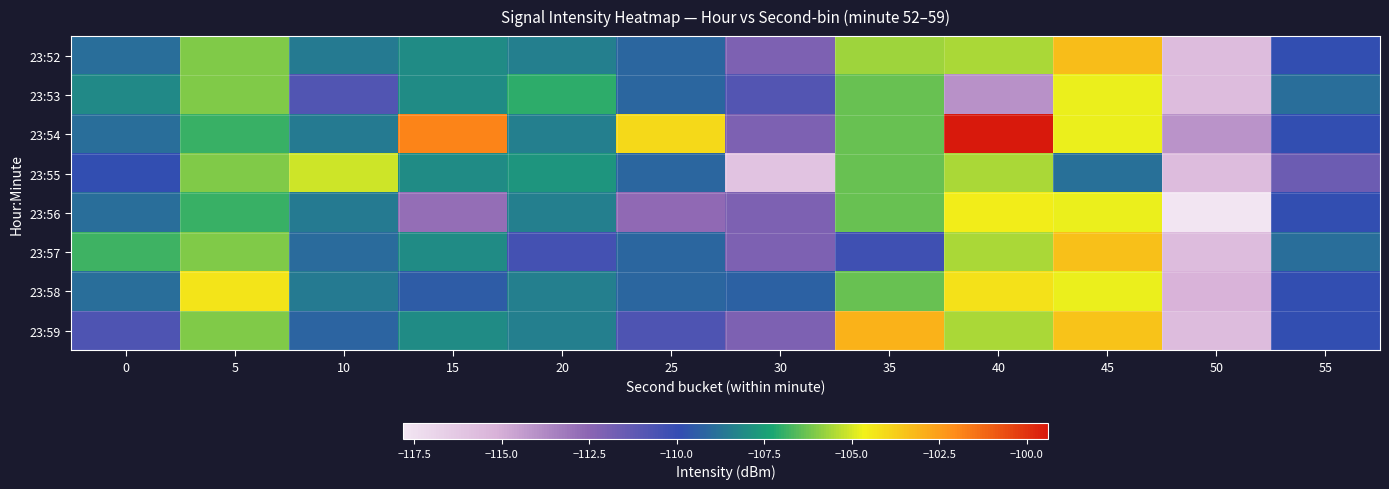

What is the difference between the highest and lowest values at 50?

3.7